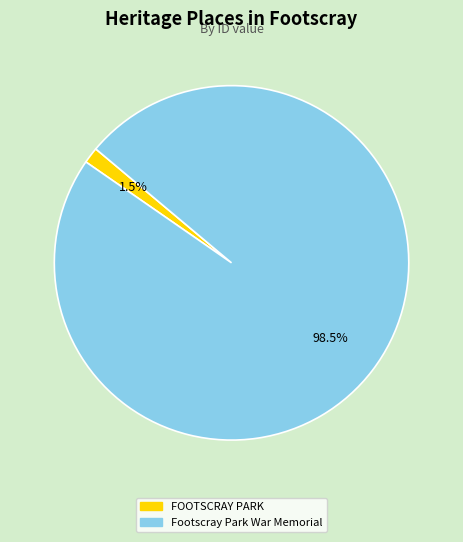

Between FOOTSCRAY PARK and Footscray Park War Memorial, which is larger?

Footscray Park War Memorial